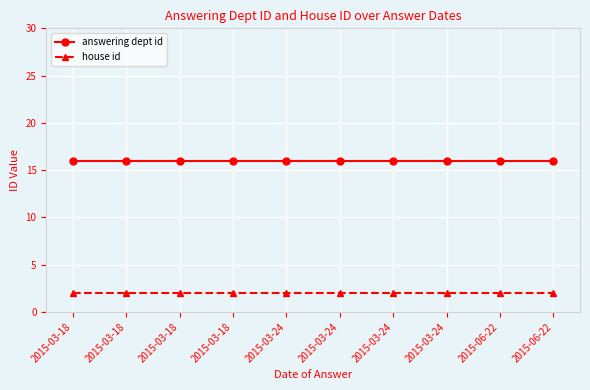

Reading left to right, what are all the values shown in this chart?

answering dept id: 16	16	16	16	16	16	16	16	16	16
house id: 2	2	2	2	2	2	2	2	2	2